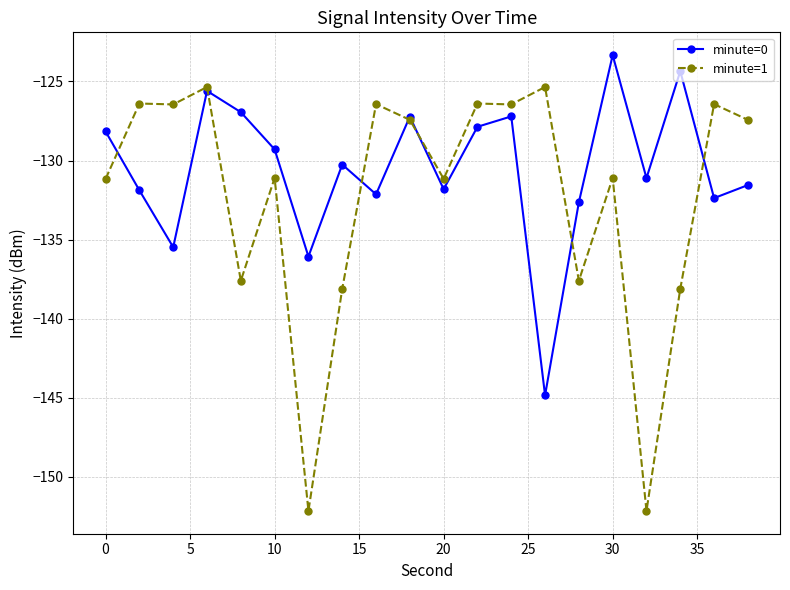

Which series has the largest total across all categories?

minute=0